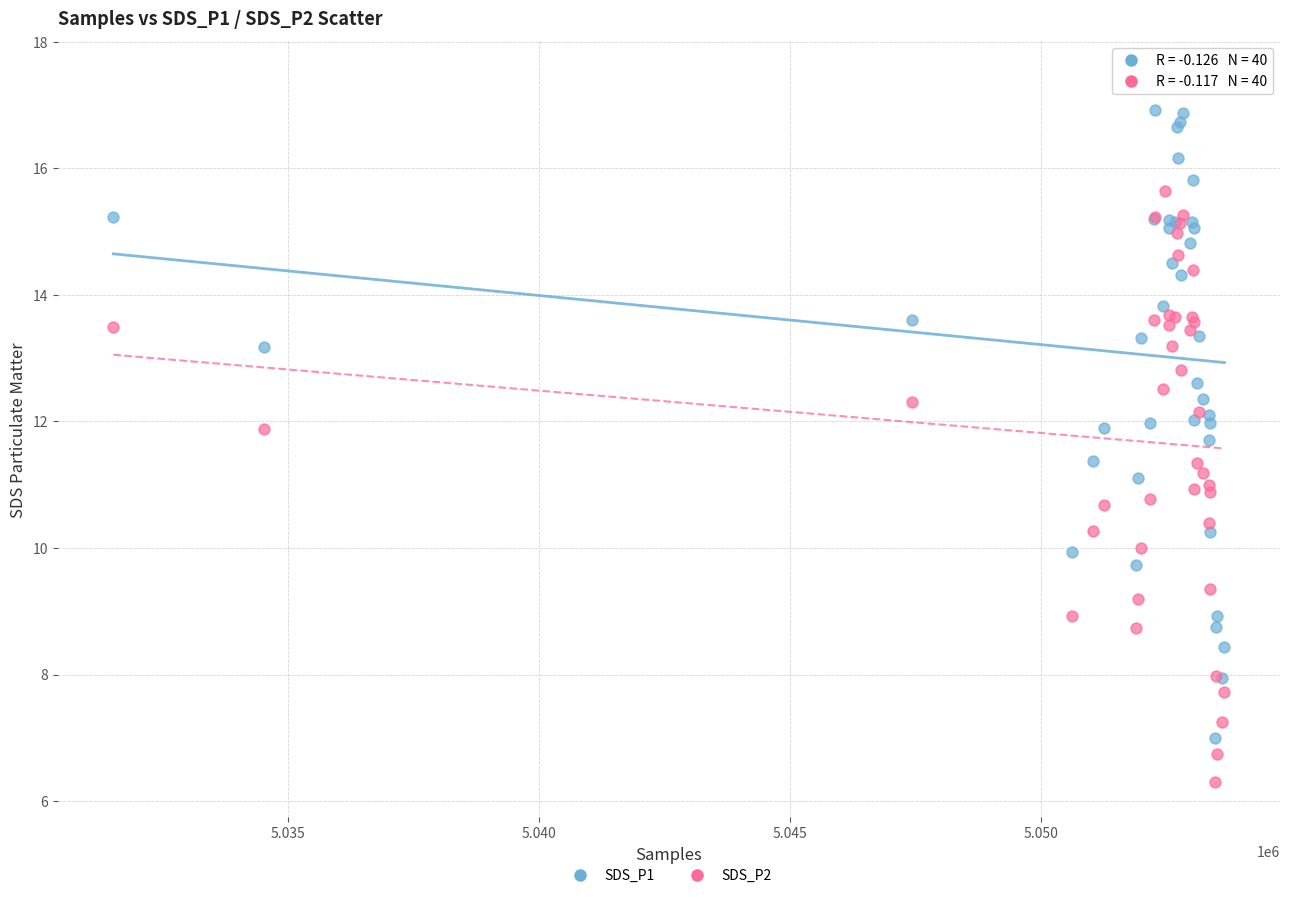

Which series has the widest spread of Y values?

SDS_P1